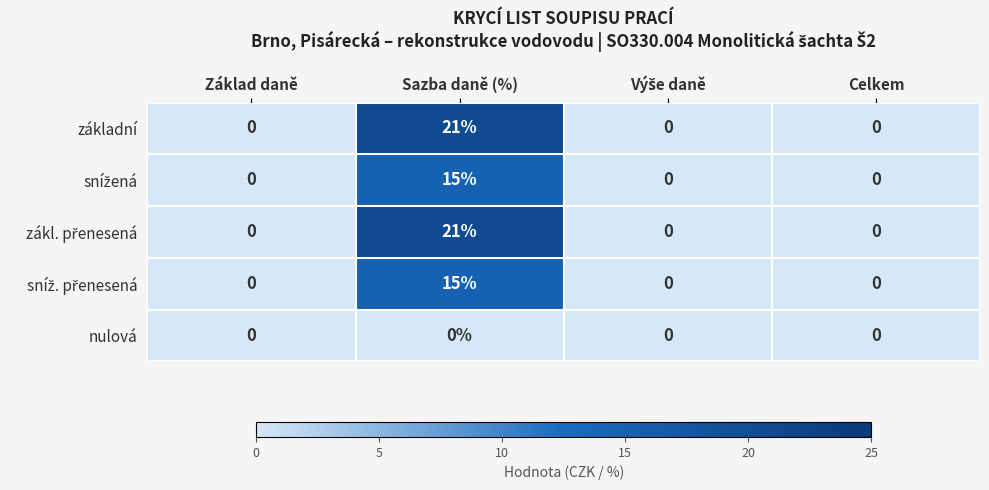

True or false: základní has a value of 21 at Sazba daně (%).

True